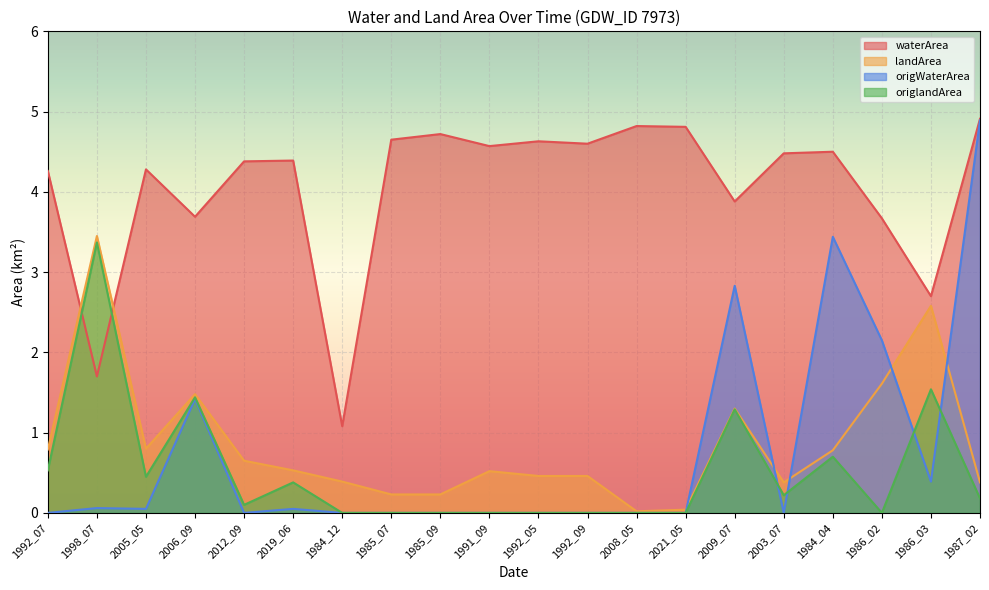

What is the sum of all origlandArea values?

10.2